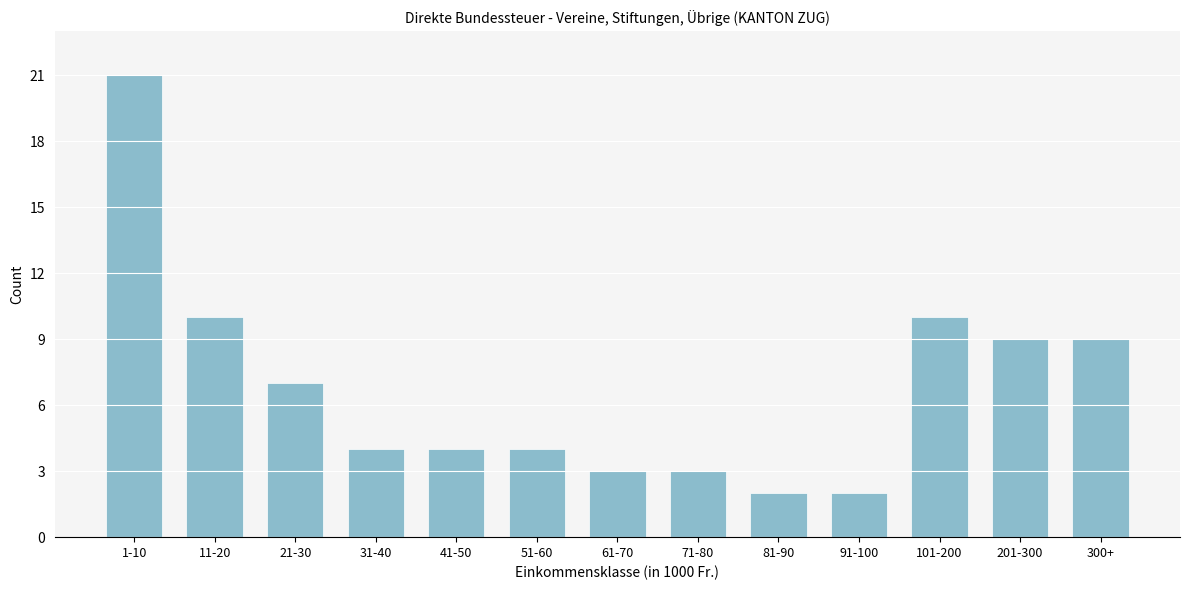

Reading right to left, extract all data points from this chart.

300+=9	201-300=9	101-200=10	91-100=2	81-90=2	71-80=3	61-70=3	51-60=4	41-50=4	31-40=4	21-30=7	11-20=10	1-10=21